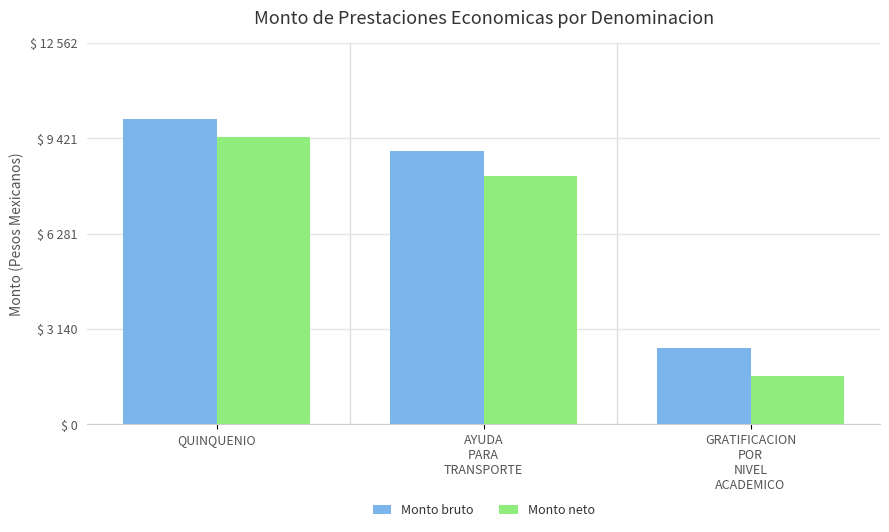

Reading left to right, transcribe all the data shown in this chart.

Monto bruto: 10050	9000	2500
Monto neto: 9450	8190	1600